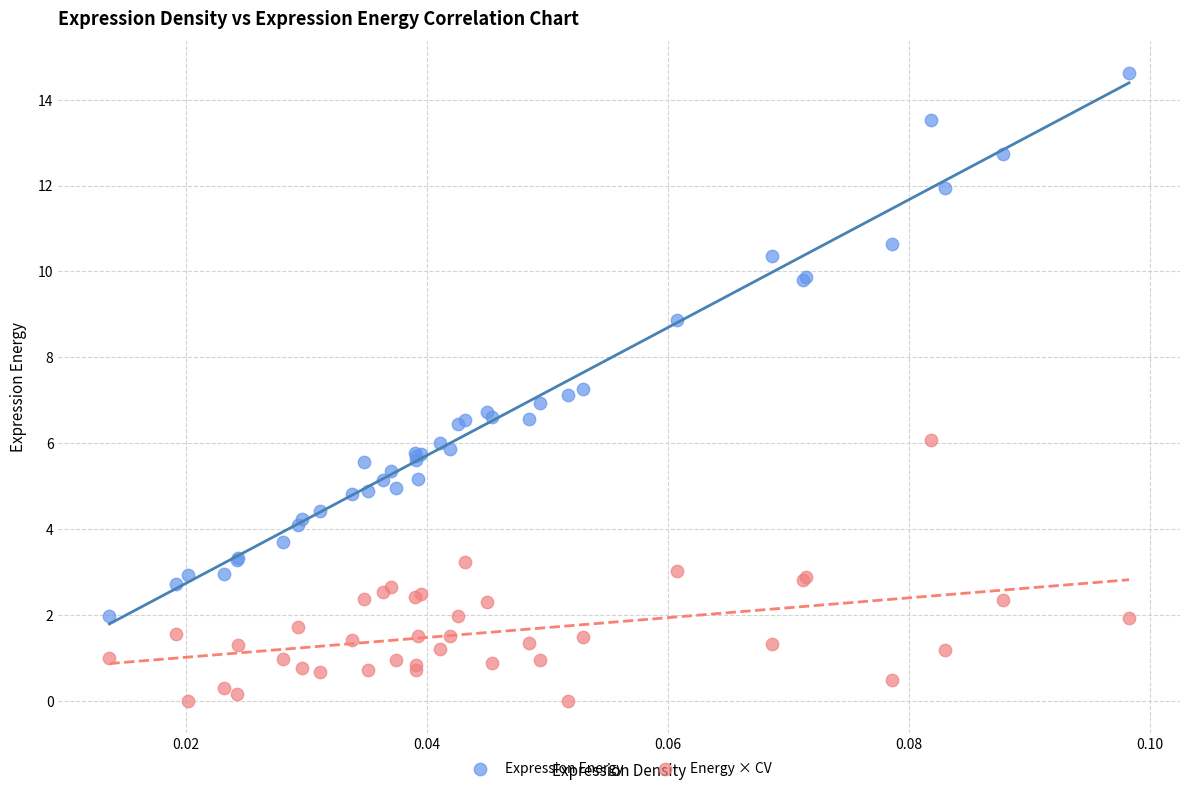

What are all the series names shown in the legend?

Expression Energy, Energy × CV